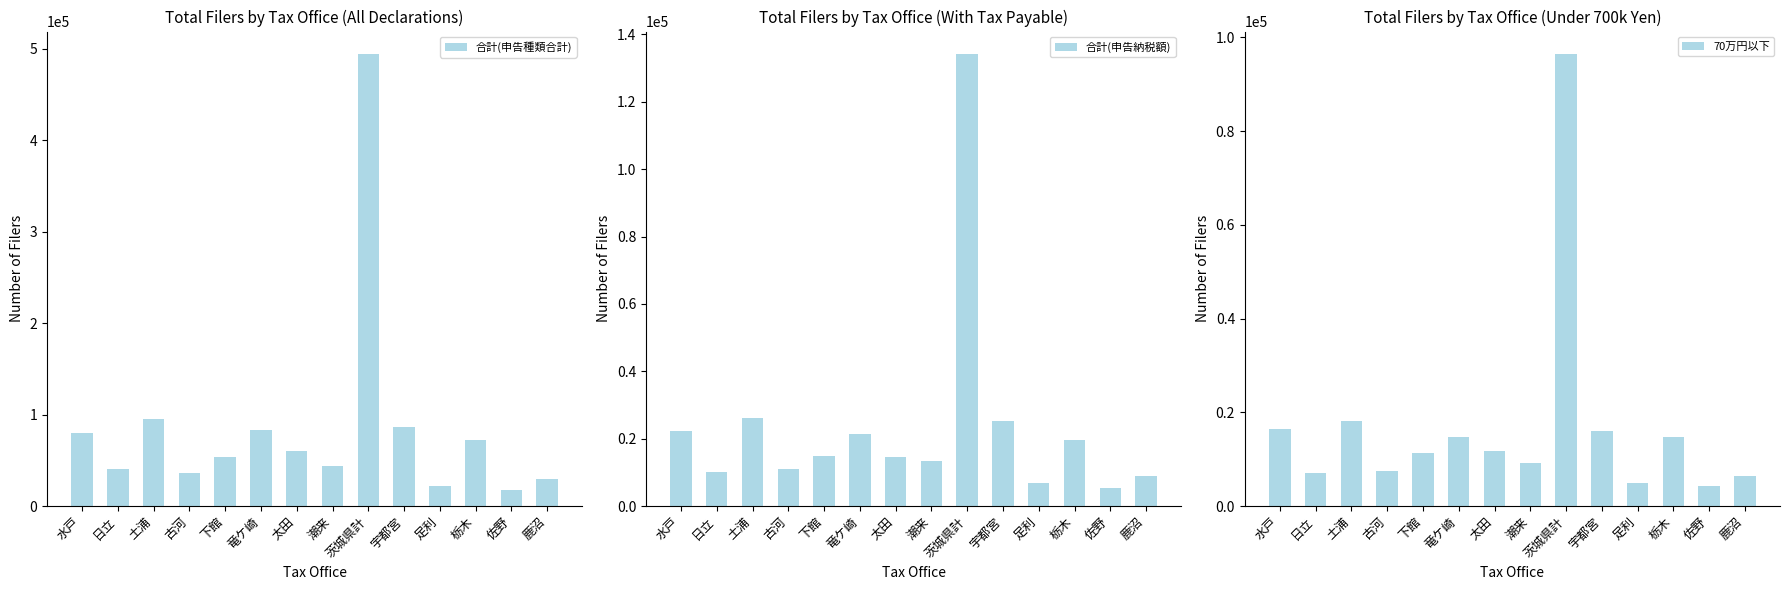

At which label is 合計(申告納税額) closest to 69727?

土浦